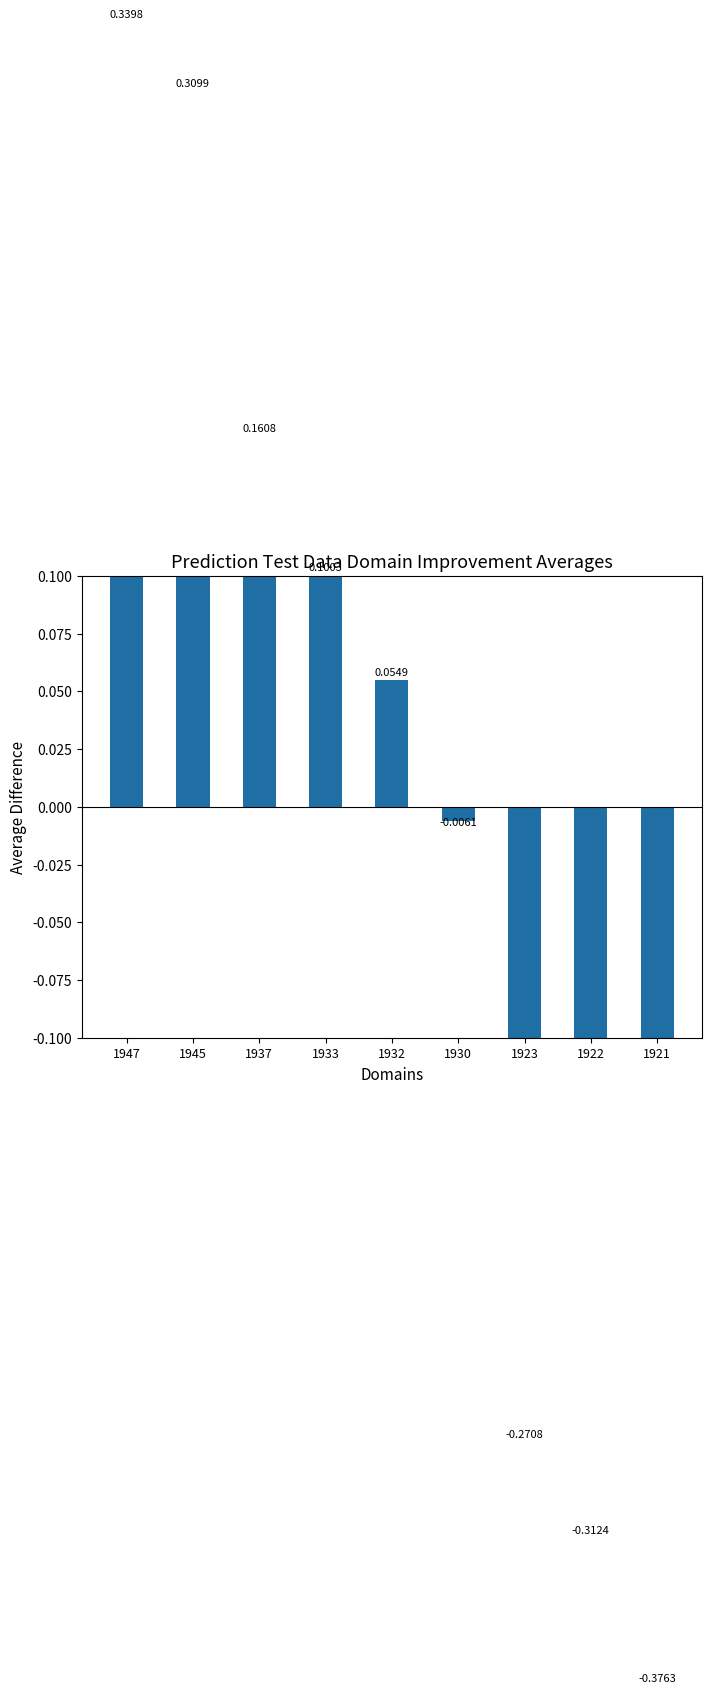

Count the number of categories in the chart.

9